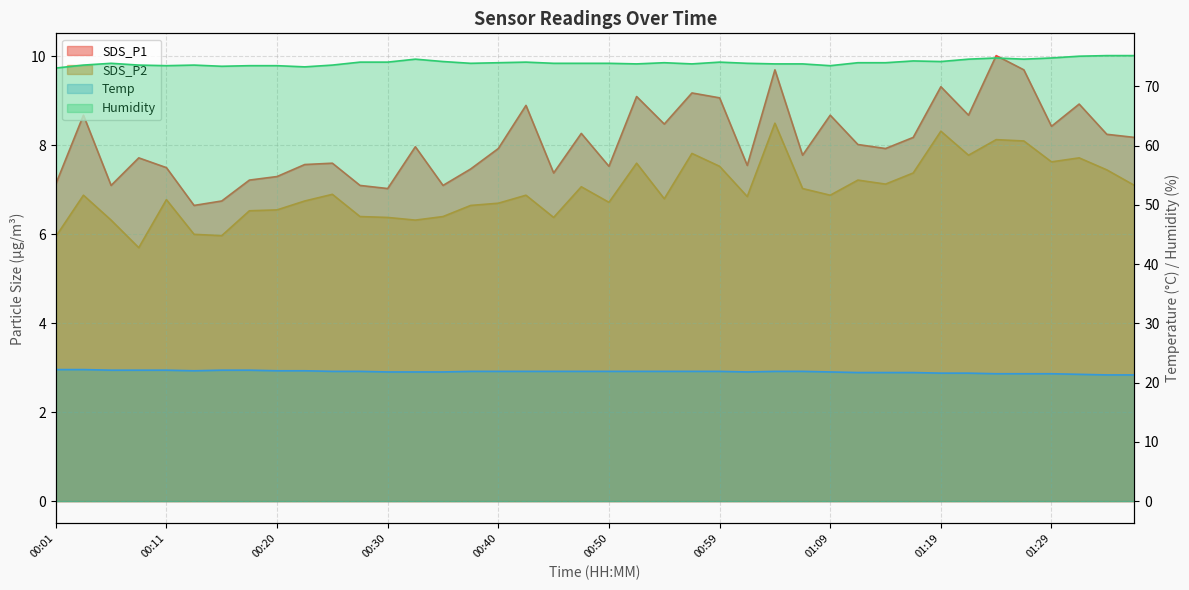

What is the lowest value of the Temp series?

21.3